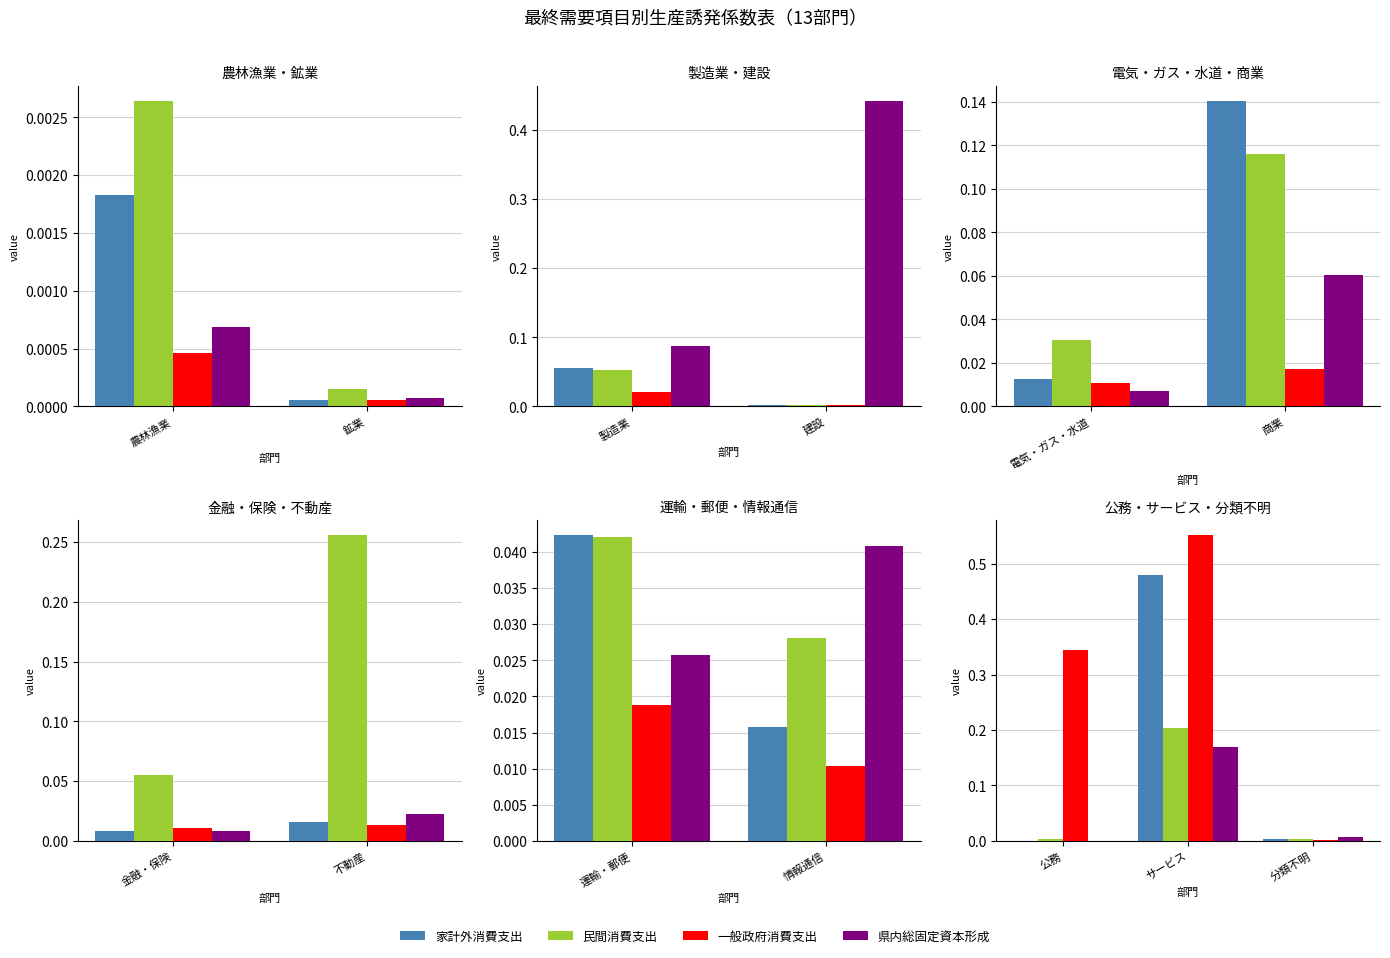

The value of 県内総固定資本形成 at 分類不明 is 0.0. True or false?

True